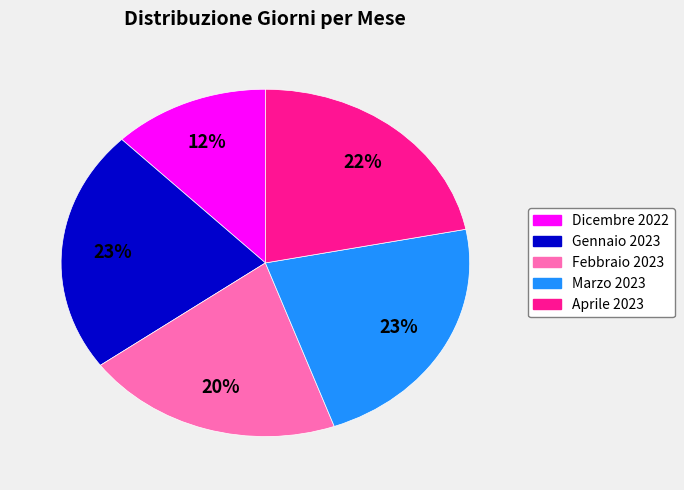

Approximately how many times larger is the value at Aprile 2023 compared to Gennaio 2023?

1.0